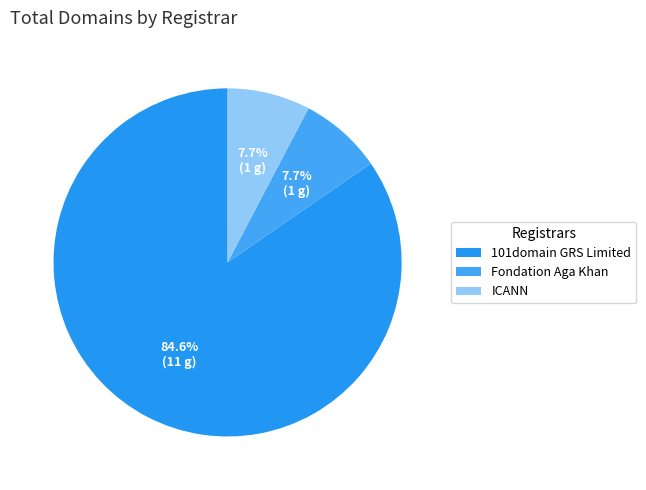

How many segments does this pie chart have?

3